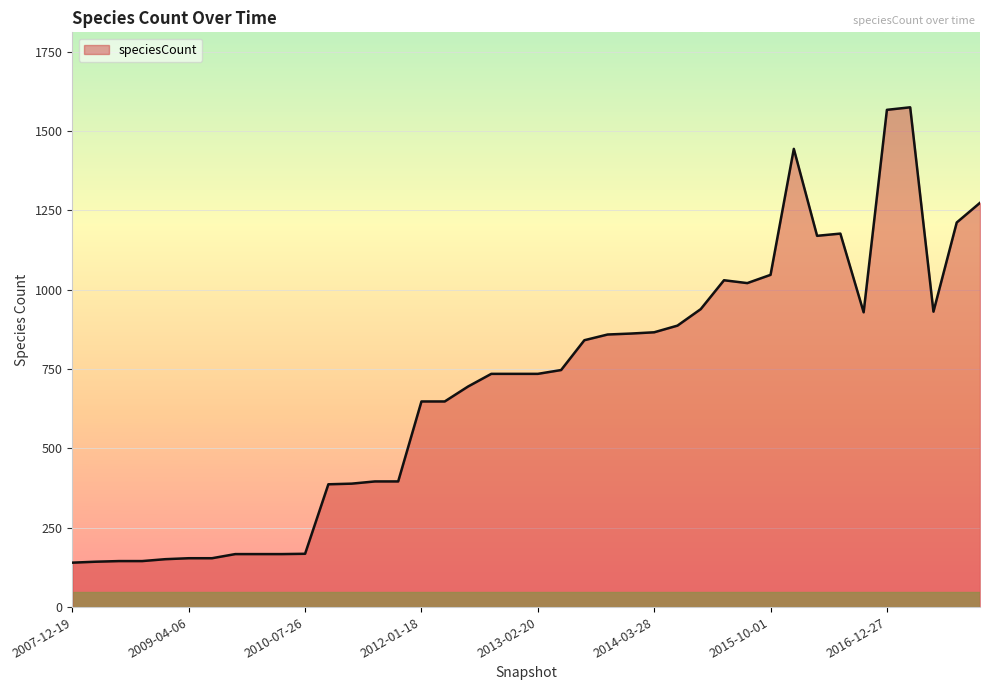

What is the difference between the maximum and minimum values?

1435